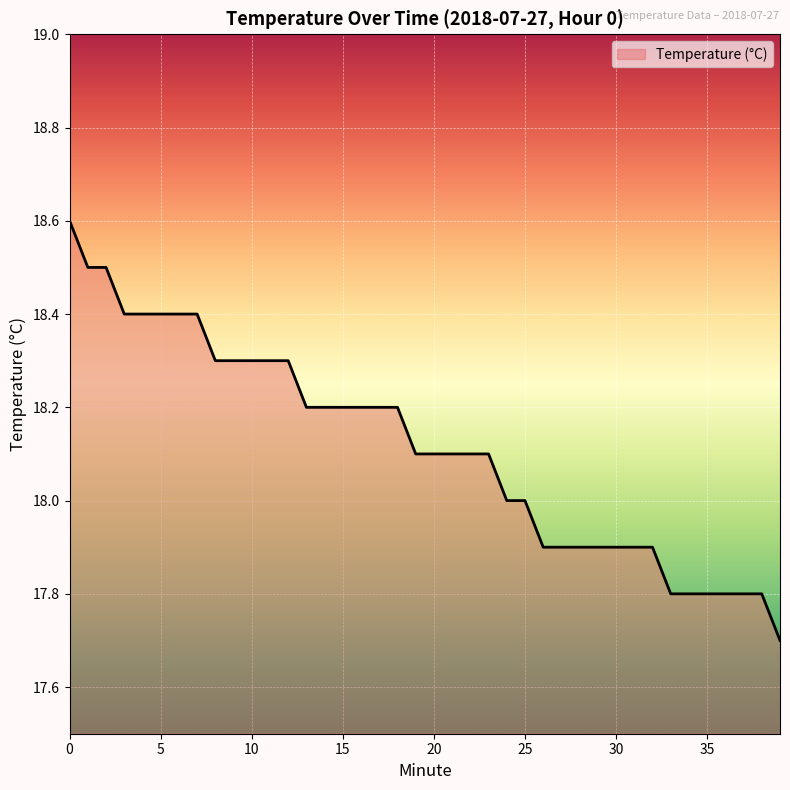

What is the greatest value displayed?

18.6